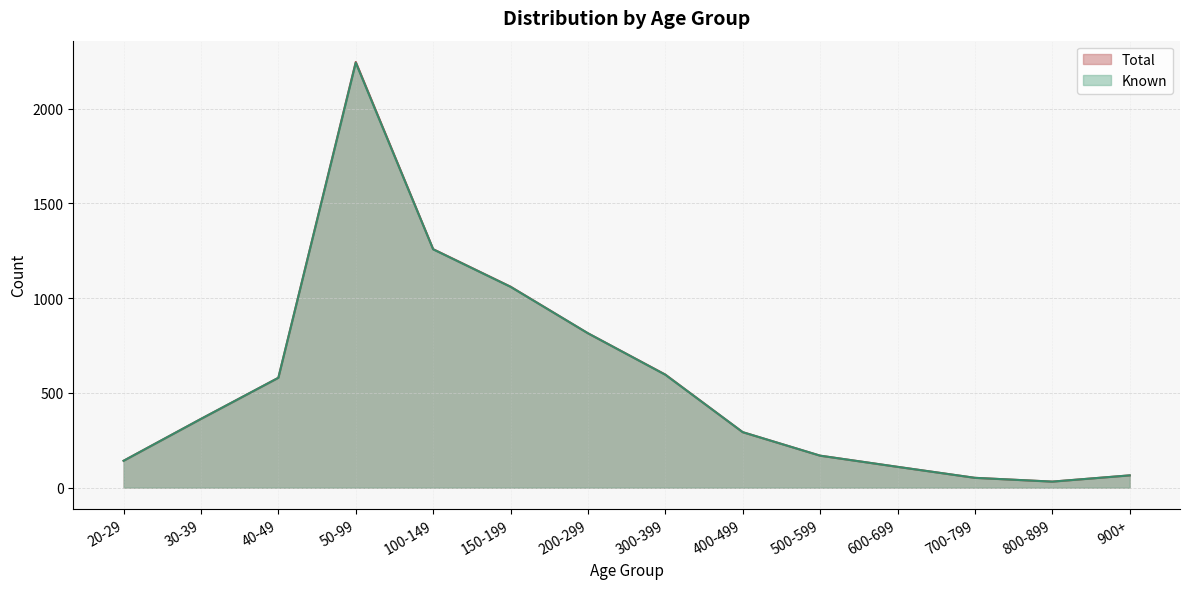

Is it true that Total equals 73 at 700-799?

False